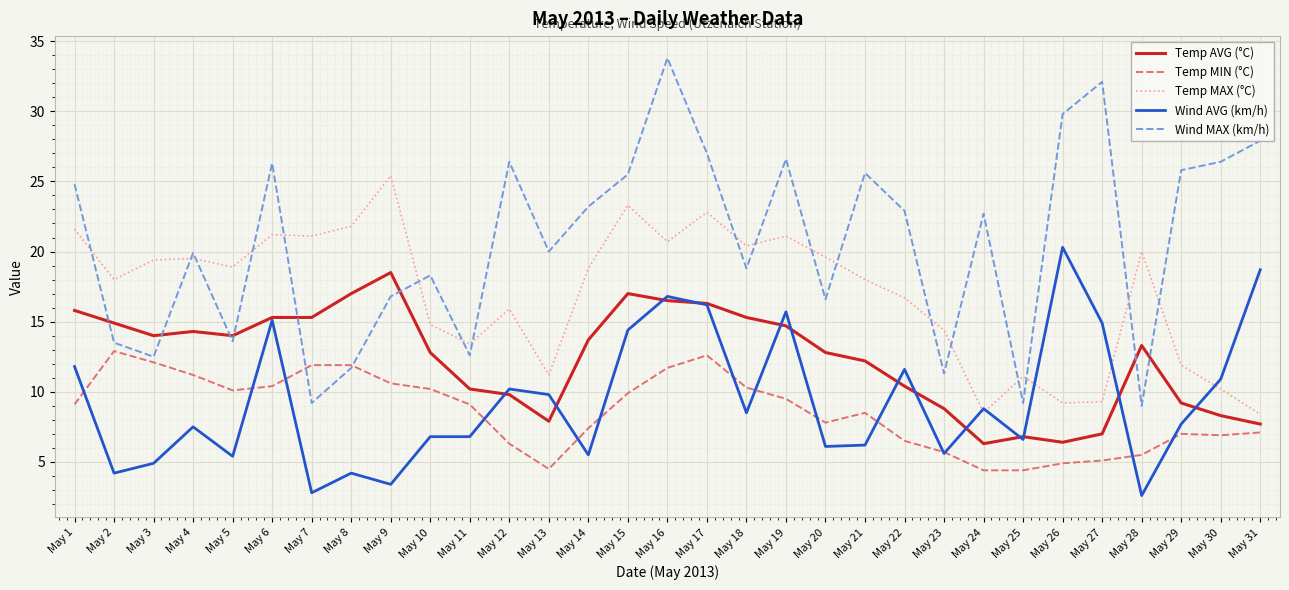

True or false: Temp MIN (°C) and Temp MAX (°C) intersect in this chart.

False